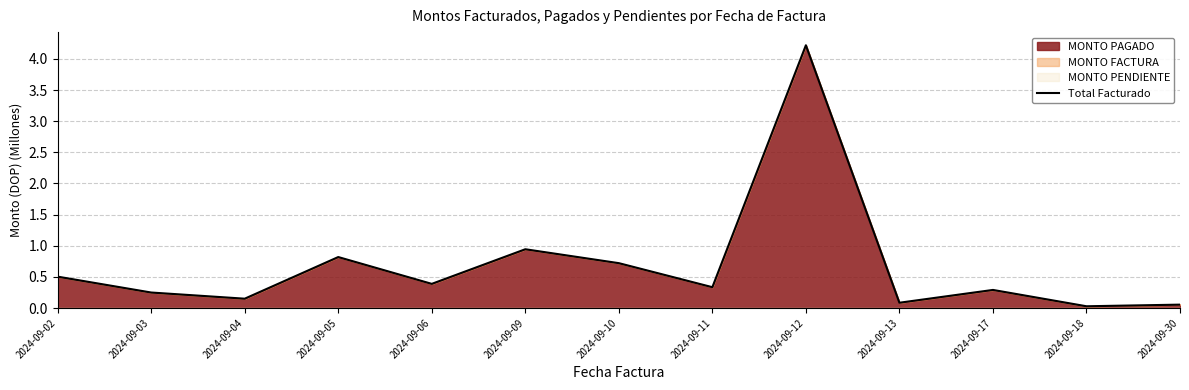

List the labels in order of value, largest first.

2024-09-12, 2024-09-09, 2024-09-05, 2024-09-10, 2024-09-02, 2024-09-06, 2024-09-11, 2024-09-17, 2024-09-03, 2024-09-04, 2024-09-13, 2024-09-30, 2024-09-18